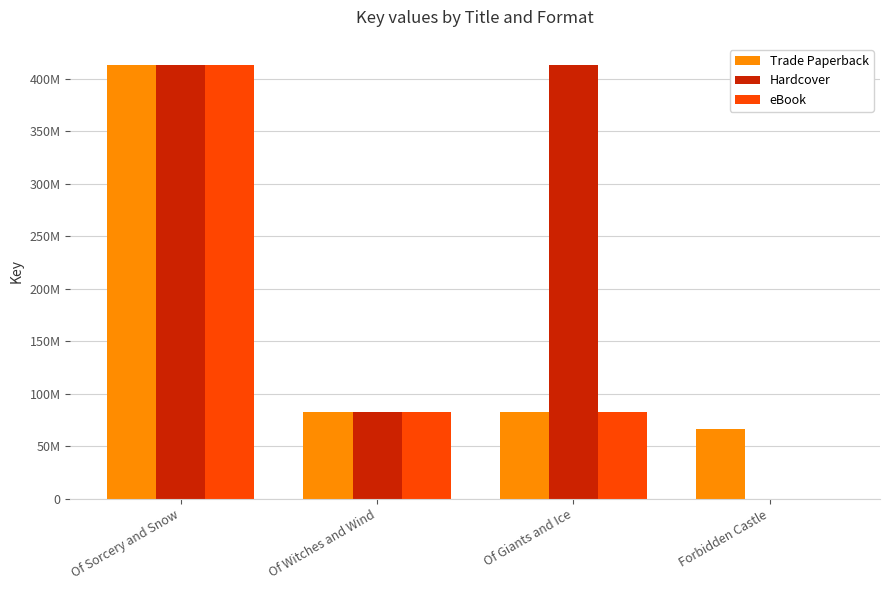

Between Of Giants and Ice and Of Witches and Wind, which is larger?

Of Witches and Wind